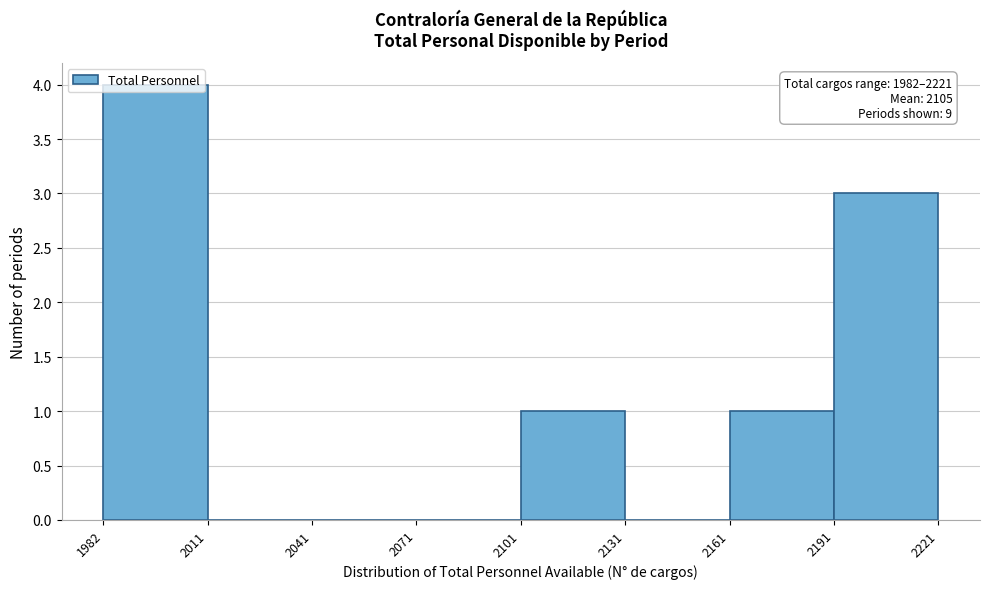

Which range on the x-axis has the tallest bar?

1982 to 2011